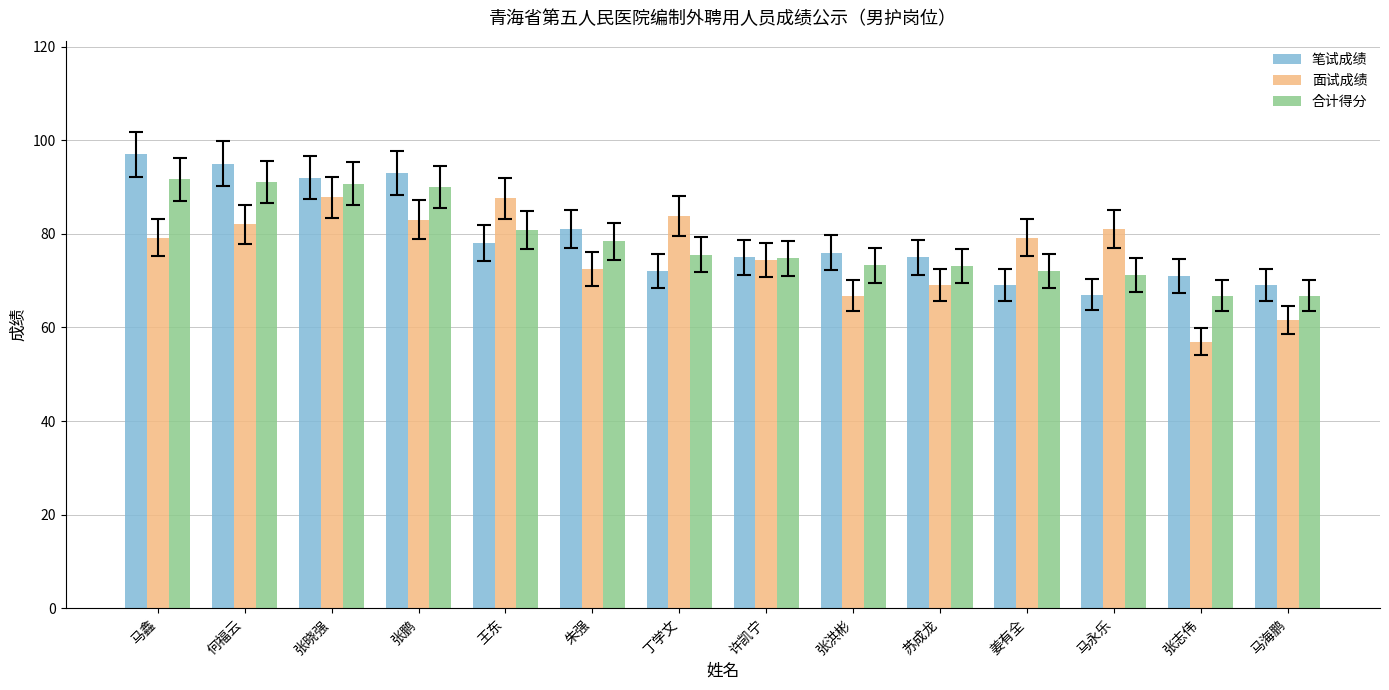

What is the smallest value displayed?

57.0